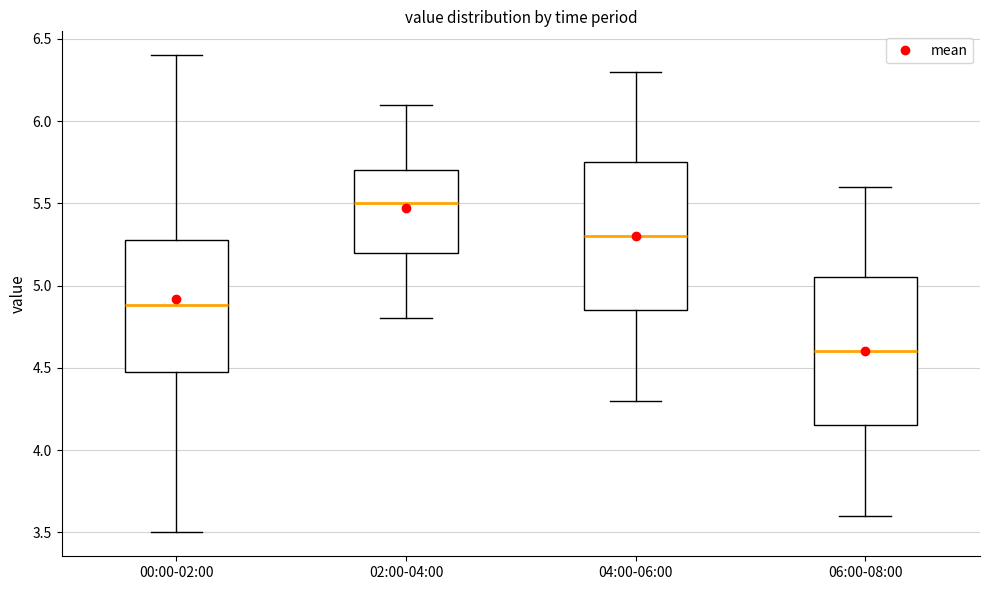

Reading left to right, read every box against the y-axis: the position of its median line, the range the box covers, and the ends of its whiskers. The values are not printed on the chart, so give them approximately, as read against the axis.

00:00-02:00: median 4.90, box 4.50 to 5.30, whiskers 3.50 to 6.40
02:00-04:00: median 5.50, box 5.20 to 5.70, whiskers 4.80 to 6.10
04:00-06:00: median 5.30, box 4.85 to 5.75, whiskers 4.30 to 6.30
06:00-08:00: median 4.60, box 4.15 to 5.05, whiskers 3.60 to 5.60